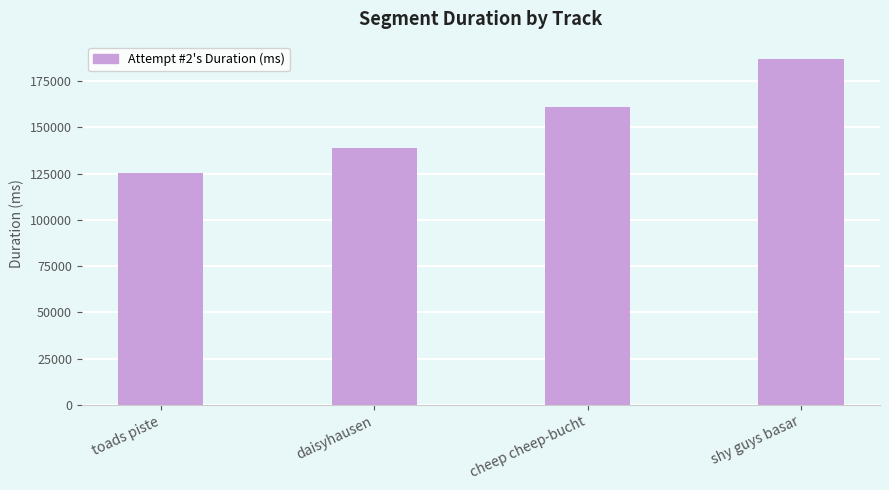

List the labels in order of value, largest first.

shy guys basar, cheep cheep-bucht, daisyhausen, toads piste